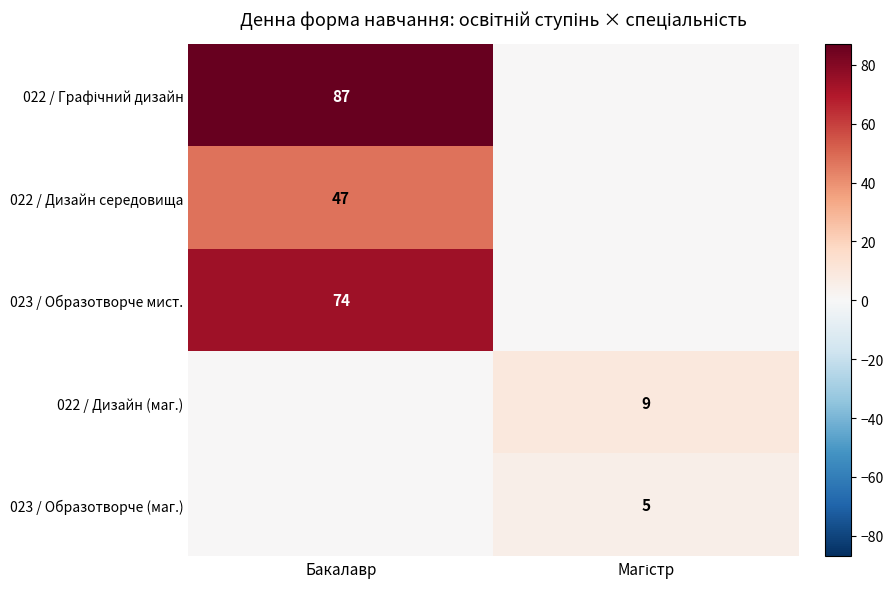

What is the total value across all series at Магістр?

14